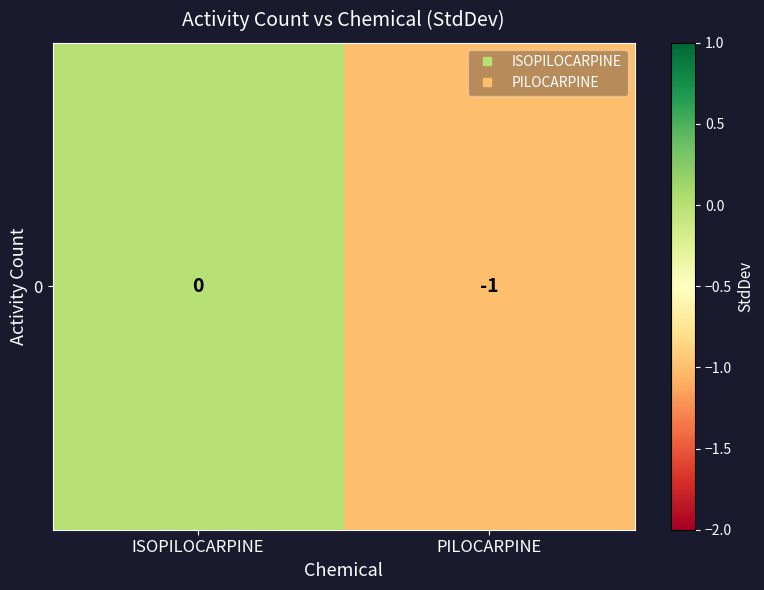

Reading left to right, transcribe all the data shown in this chart.

ISOPILOCARPINE=0	PILOCARPINE=-1